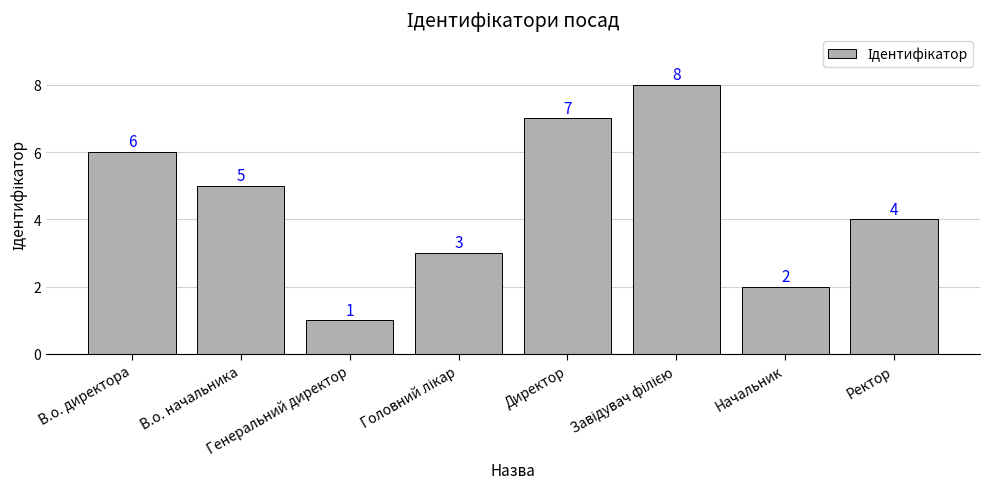

Reading left to right, what are all the values shown in this chart?

6	5	1	3	7	8	2	4